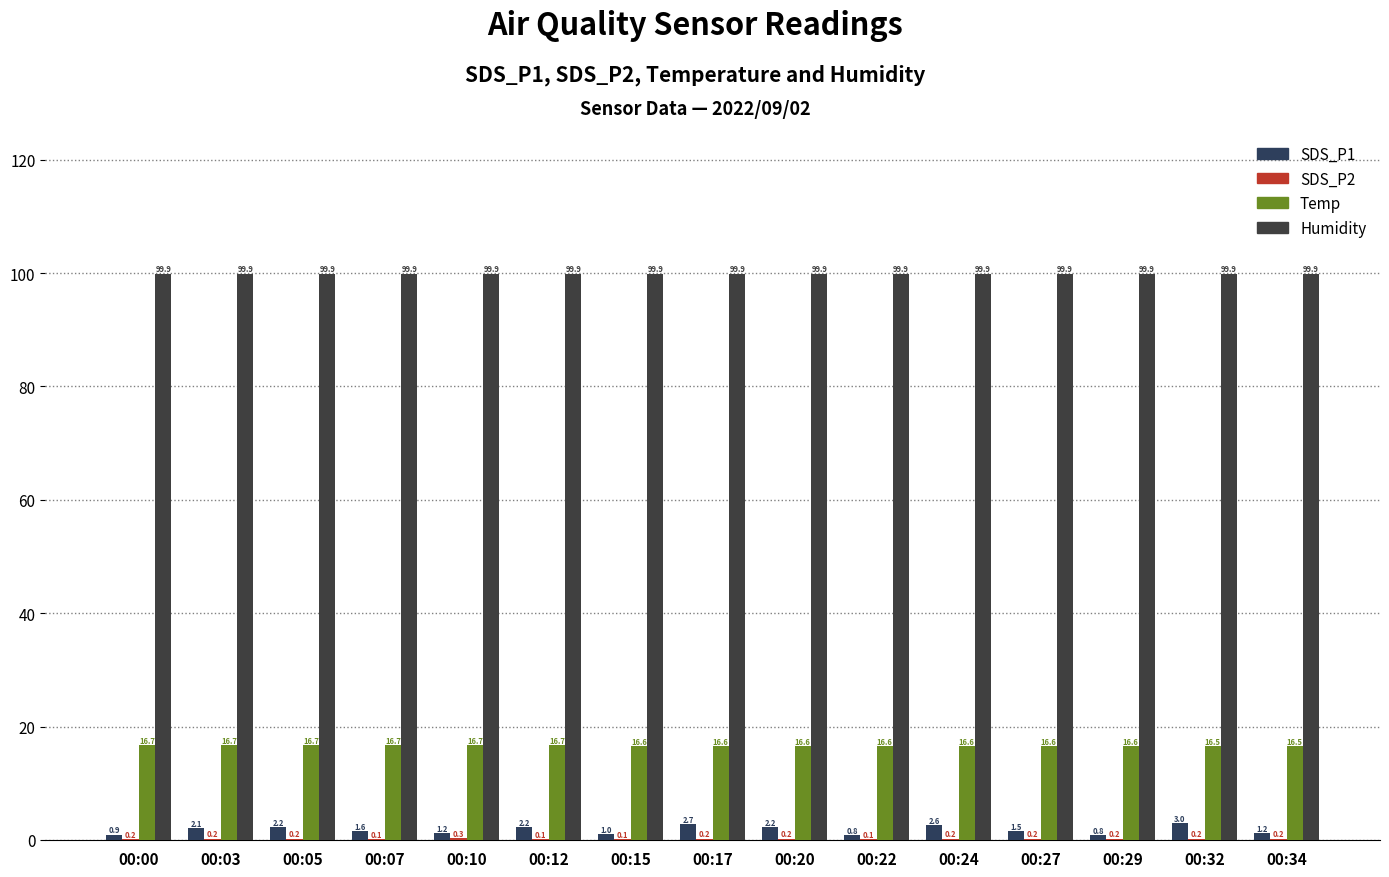

What is the value of the Temp bar at the 15th from the left?

16.5